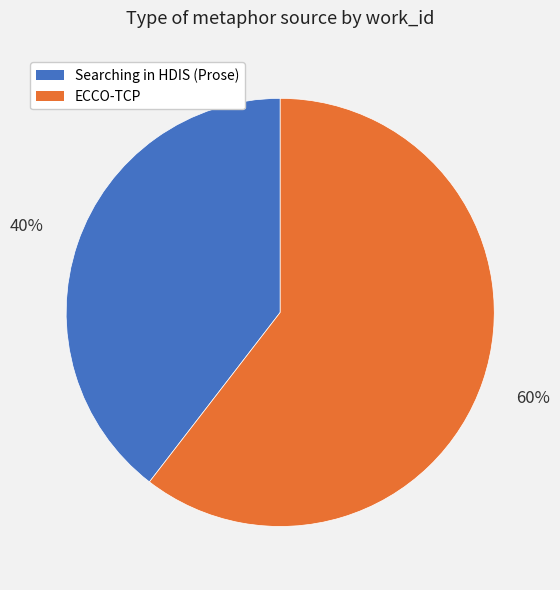

Which slice is the smallest?

Searching in HDIS (Prose)